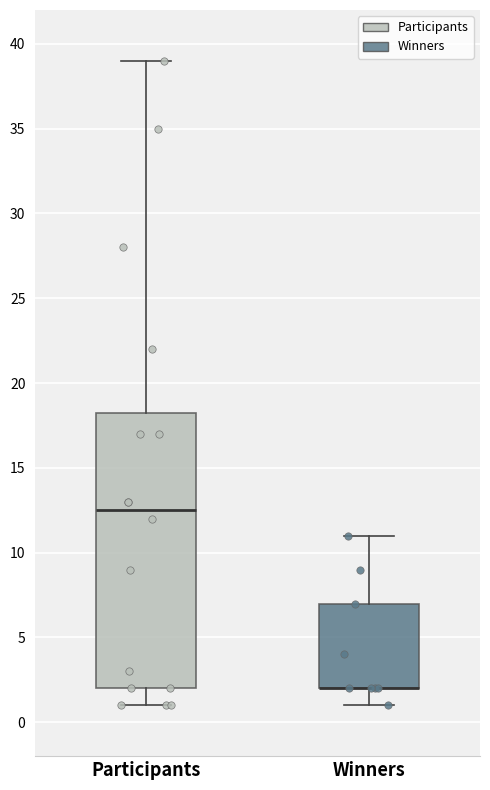

Reading left to right, transcribe this box plot: for each box, give where its median line is, the range the box spans, and where its two whiskers end, as read against the y-axis. The values are not printed on the chart, so give them approximately, as read against the axis.

Participants: median 12.5, box 2.0 to 18.5, whiskers 1.0 to 39.0
Winners: median 2.0 (drawn on the box's lower edge), box 2.0 to 7.0, whiskers 1.0 to 11.0